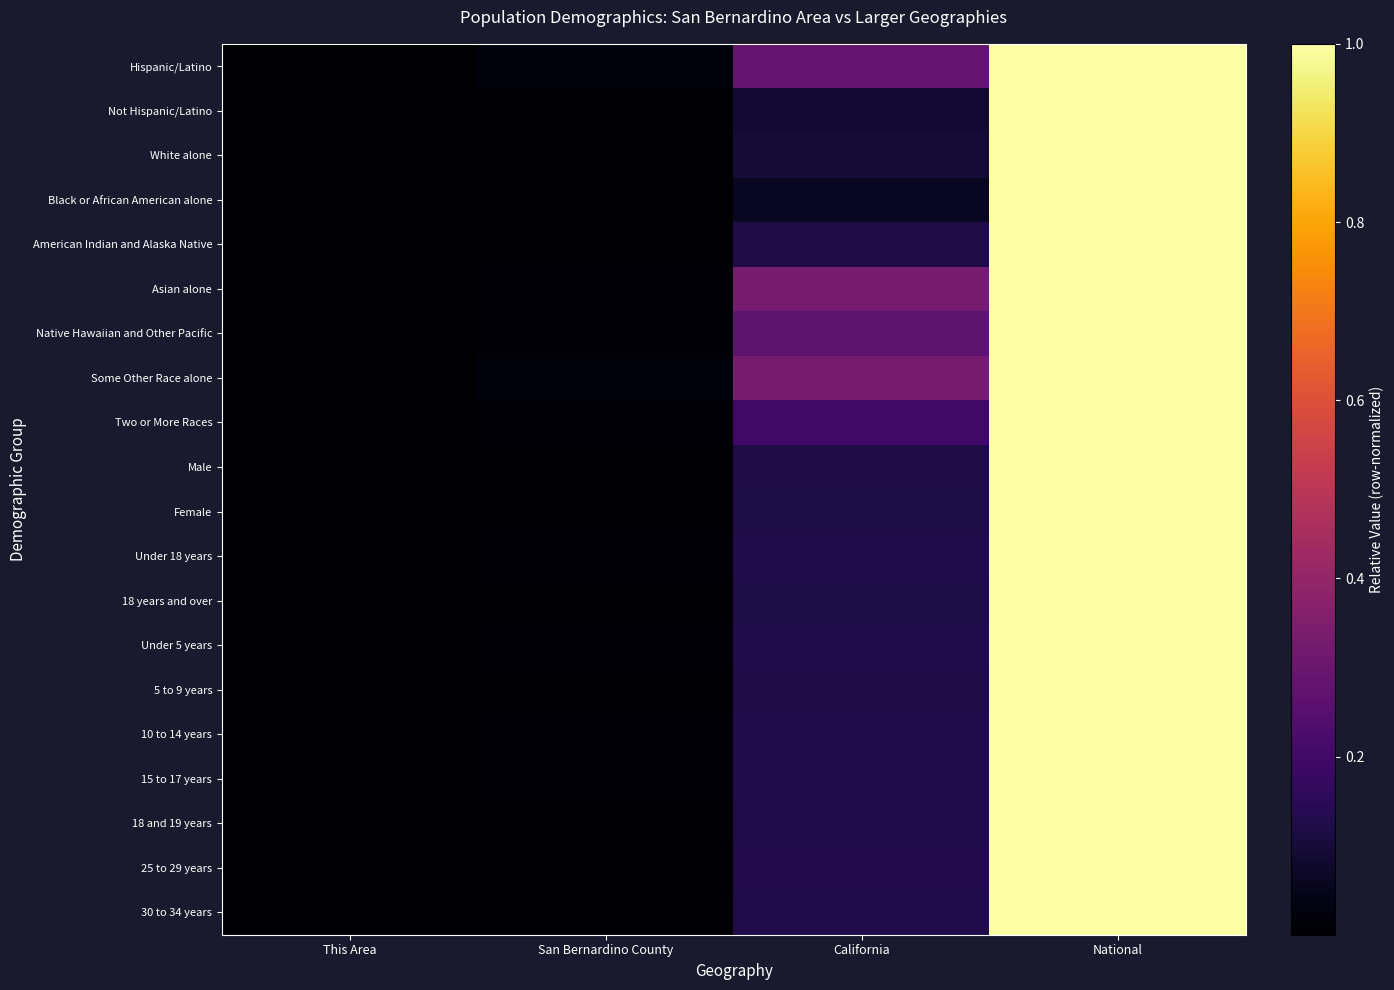

Reading left to right, transcribe all the data shown in this chart.

Hispanic/Latino: This Area=0.0	San Bernardino County=0.0	California=0.3	National=1.0
Not Hispanic/Latino: This Area=0.0	San Bernardino County=0.0	California=0.1	National=1.0
White alone: This Area=0.0	San Bernardino County=0.0	California=0.1	National=1.0
Black or African American alone: This Area=0.0	San Bernardino County=0.0	California=0.1	National=1.0
American Indian and Alaska Native: This Area=0.0	San Bernardino County=0.0	California=0.1	National=1.0
Asian alone: This Area=0.0	San Bernardino County=0.0	California=0.3	National=1.0
Native Hawaiian and Other Pacific: This Area=0.0	San Bernardino County=0.0	California=0.3	National=1.0
Some Other Race alone: This Area=0.0	San Bernardino County=0.0	California=0.3	National=1.0
Two or More Races: This Area=0.0	San Bernardino County=0.0	California=0.2	National=1.0
Male: This Area=0.0	San Bernardino County=0.0	California=0.1	National=1.0
Female: This Area=0.0	San Bernardino County=0.0	California=0.1	National=1.0
Under 18 years: This Area=0.0	San Bernardino County=0.0	California=0.1	National=1.0
18 years and over: This Area=0.0	San Bernardino County=0.0	California=0.1	National=1.0
Under 5 years: This Area=0.0	San Bernardino County=0.0	California=0.1	National=1.0
5 to 9 years: This Area=0.0	San Bernardino County=0.0	California=0.1	National=1.0
10 to 14 years: This Area=0.0	San Bernardino County=0.0	California=0.1	National=1.0
15 to 17 years: This Area=0.0	San Bernardino County=0.0	California=0.1	National=1.0
18 and 19 years: This Area=0.0	San Bernardino County=0.0	California=0.1	National=1.0
25 to 29 years: This Area=0.0	San Bernardino County=0.0	California=0.1	National=1.0
30 to 34 years: This Area=0.0	San Bernardino County=0.0	California=0.1	National=1.0